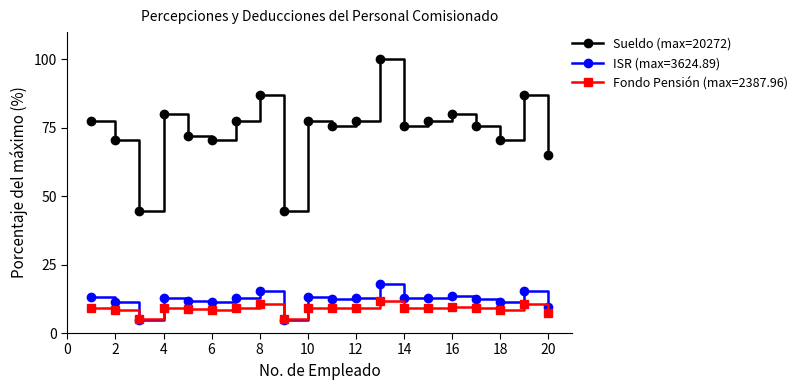

Count the number of data series in this chart.

3